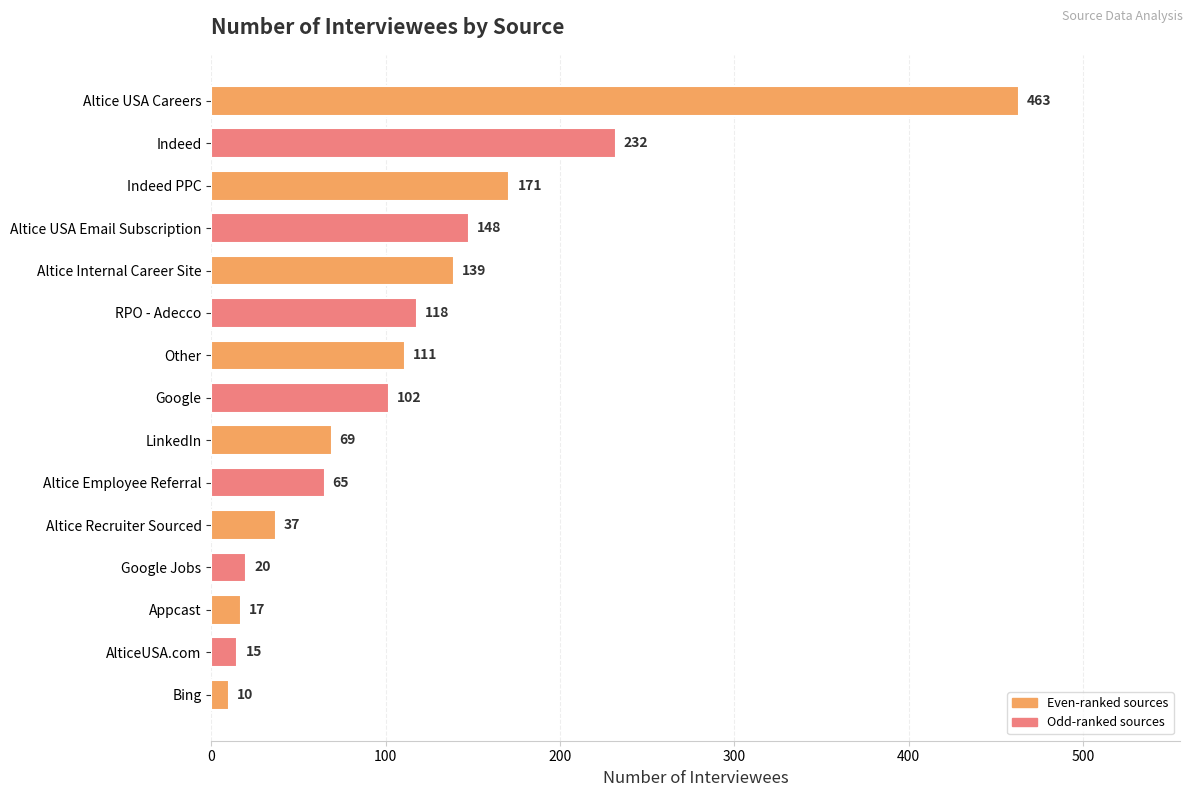

What is the sum of all values?

1717